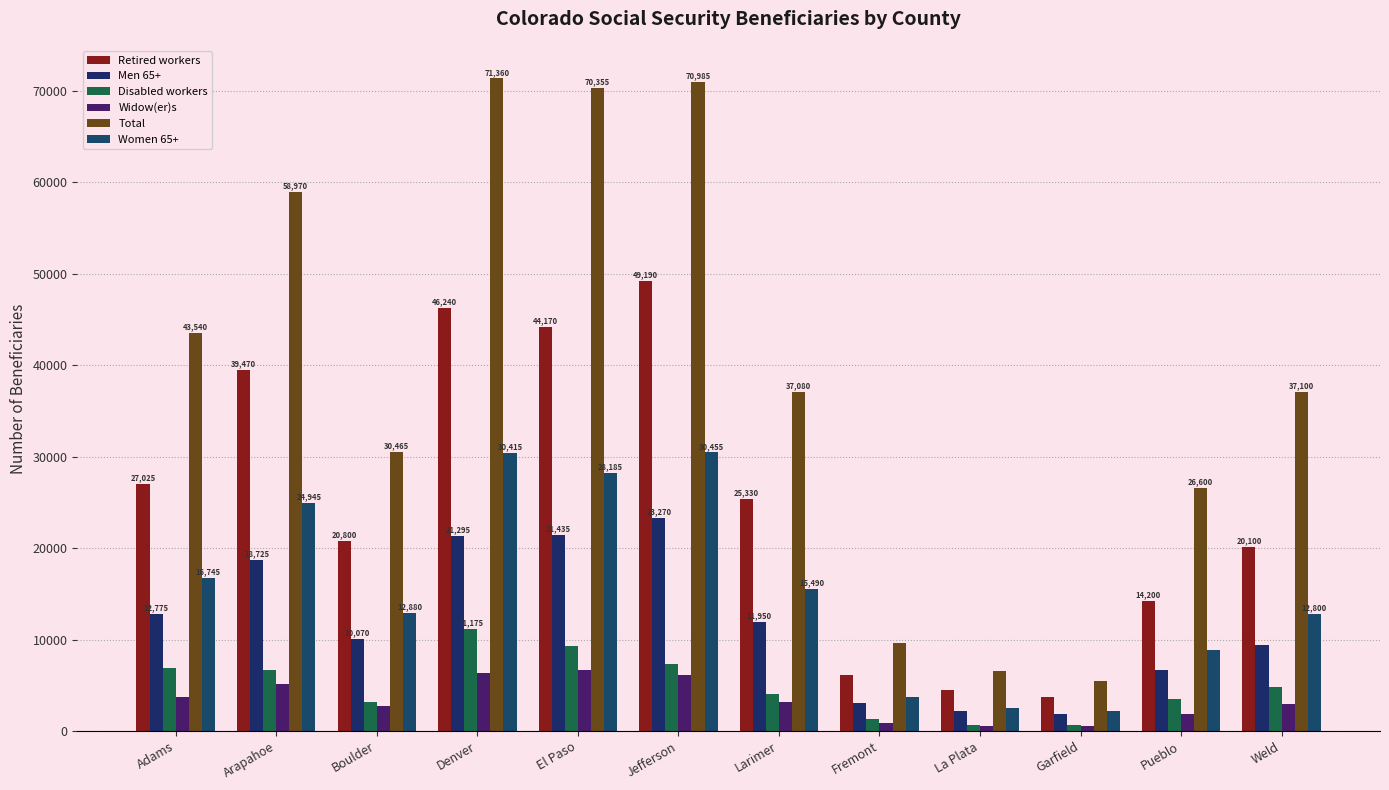

Is it true that Widow(er)s equals 915 at Fremont?

True